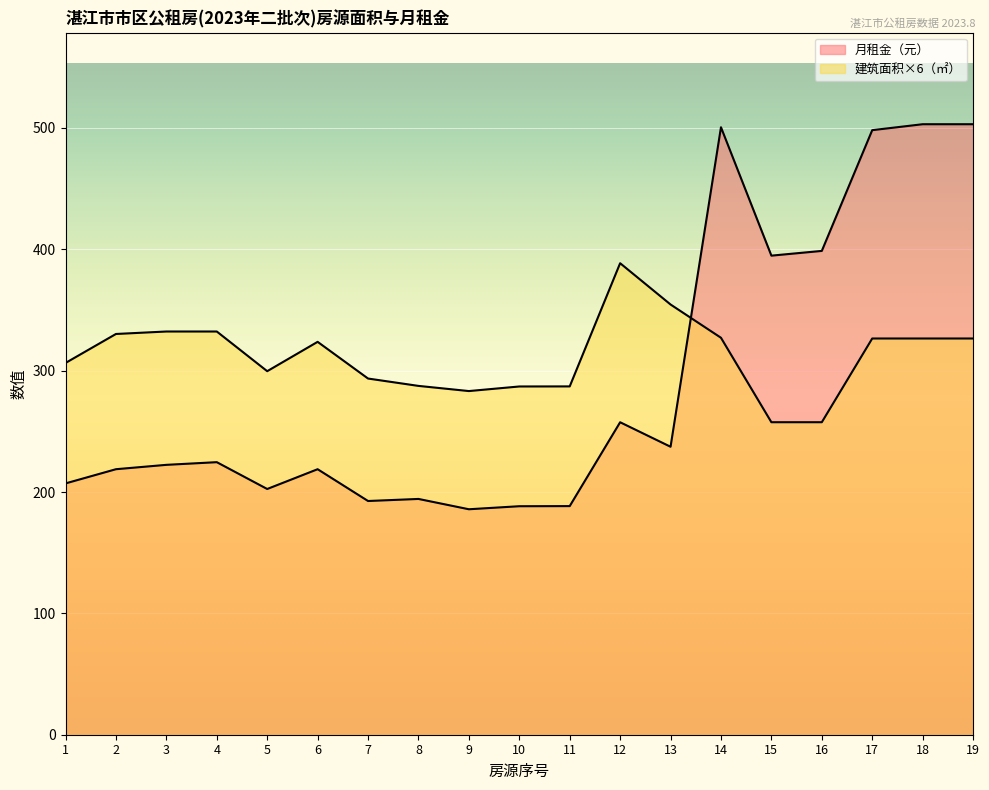

How many categories are shown in the chart?

19